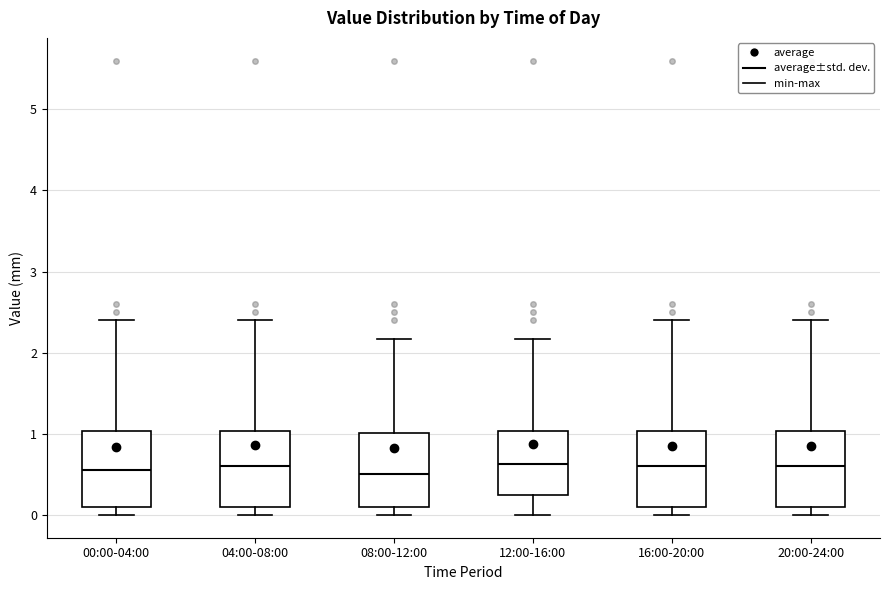

Where does the upper whisker of the box for 08:00-12:00 end on the y-axis? The values are not printed on the chart, so give them approximately, as read against the axis.

2.2